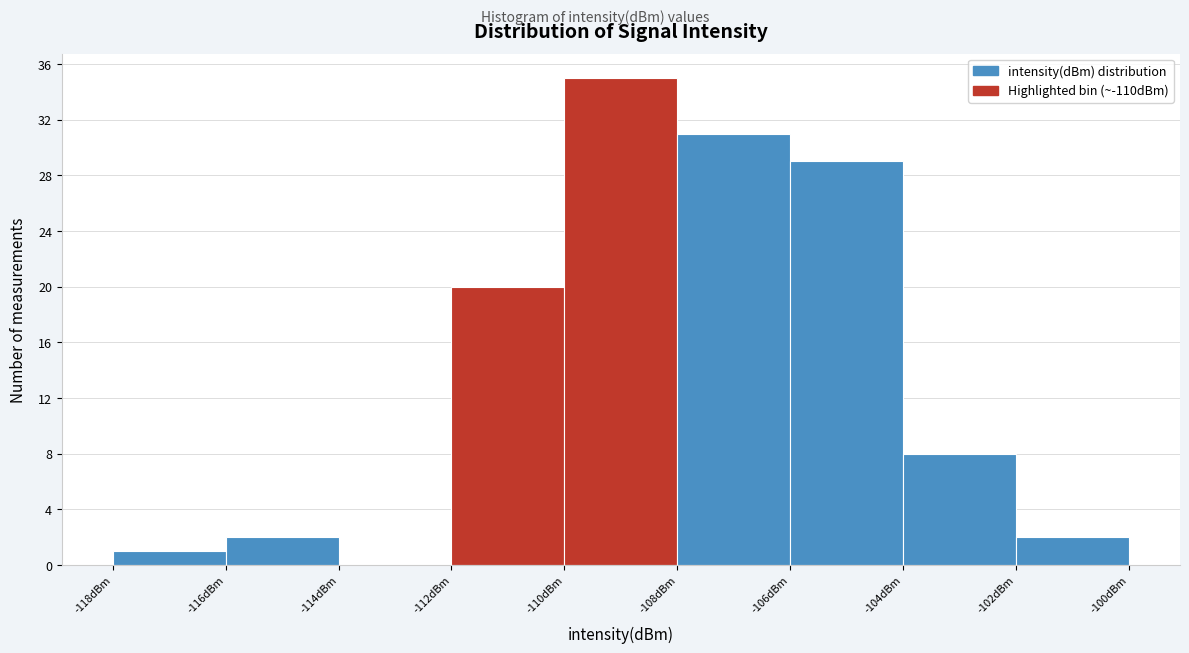

Reading left to right, transcribe this chart: for each bar, give the range it covers on the x-axis and its height. The values are not printed on the chart, so give them approximately, as read against the axis.

-118 to -116: 1
-116 to -114: 2
-114 to -112: 0
-112 to -110: 20
-110 to -108: 35
-108 to -106: 31
-106 to -104: 29
-104 to -102: 8
-102 to -100: 2